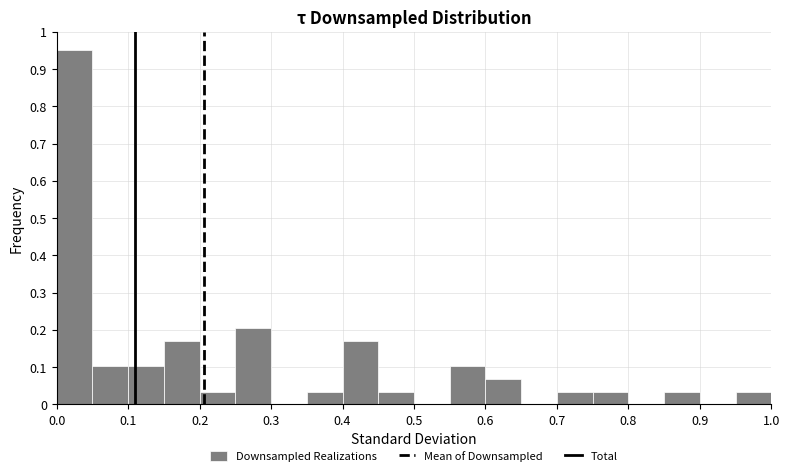

Reading left to right, list every bar in this chart as the range it spans on the x-axis followed by its height. The values are not printed on the chart, so give them approximately, as read against the axis.

0.00 to 0.05: 0.95
0.05 to 0.10: 0.10
0.10 to 0.15: 0.10
0.15 to 0.20: 0.17
0.20 to 0.25: 0.03
0.25 to 0.30: 0.20
0.30 to 0.35: 0
0.35 to 0.40: 0.03
0.40 to 0.45: 0.17
0.45 to 0.50: 0.03
0.50 to 0.55: 0
0.55 to 0.60: 0.10
0.60 to 0.65: 0.07
0.65 to 0.70: 0
0.70 to 0.75: 0.03
0.75 to 0.80: 0.03
0.80 to 0.85: 0
0.85 to 0.90: 0.03
0.90 to 0.95: 0
0.95 to 1.00: 0.03